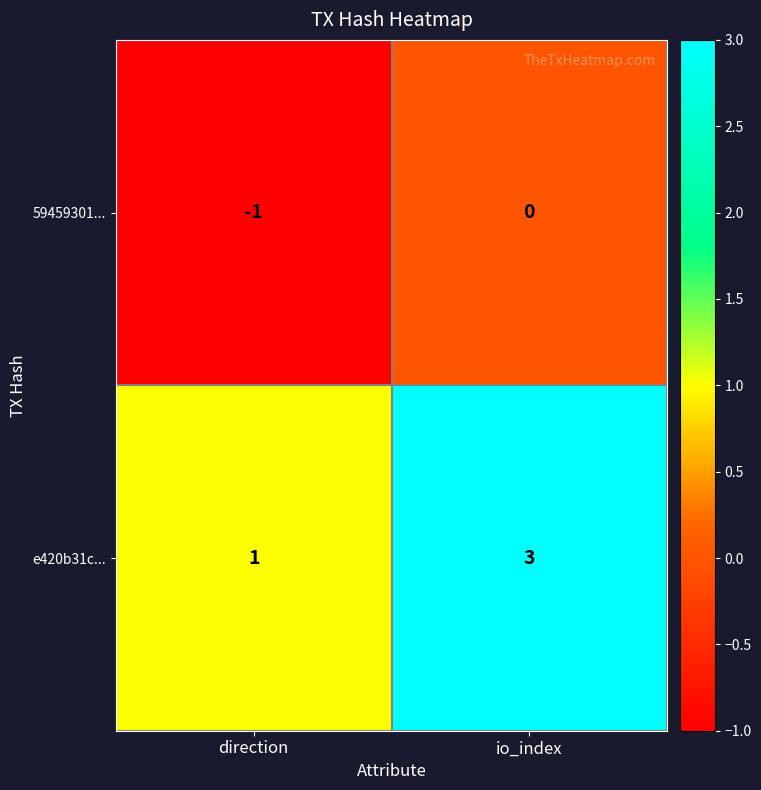

What is the maximum value shown in the chart?

3